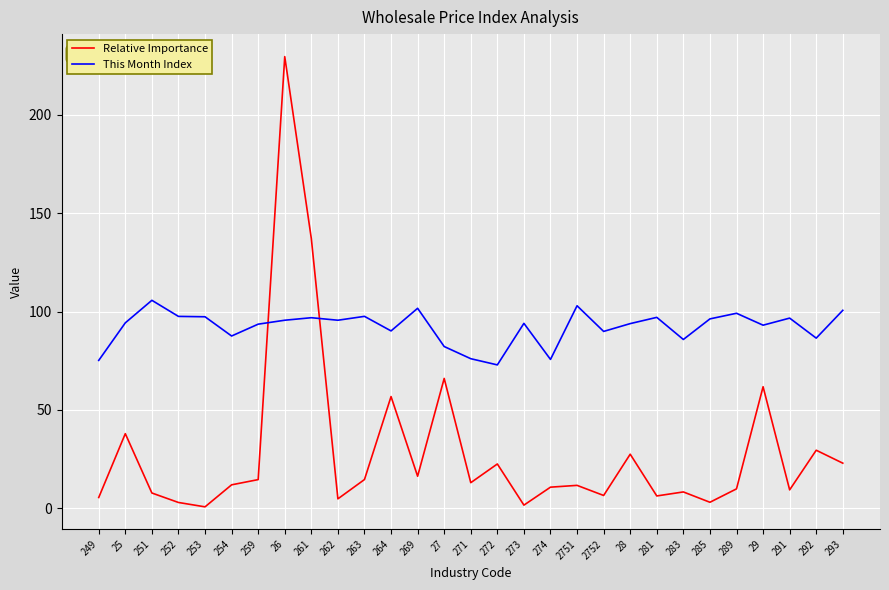

At which label does Relative Importance first exceed 11?

25